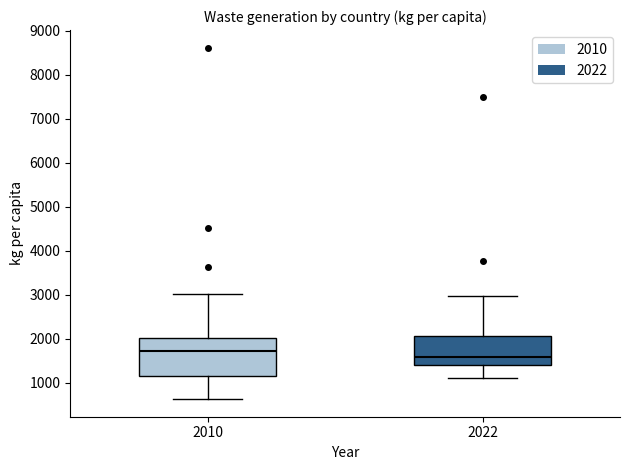

Where does the upper whisker of the box at x = 2010 end on the y-axis? The values are not printed on the chart, so give them approximately, as read against the axis.

3000